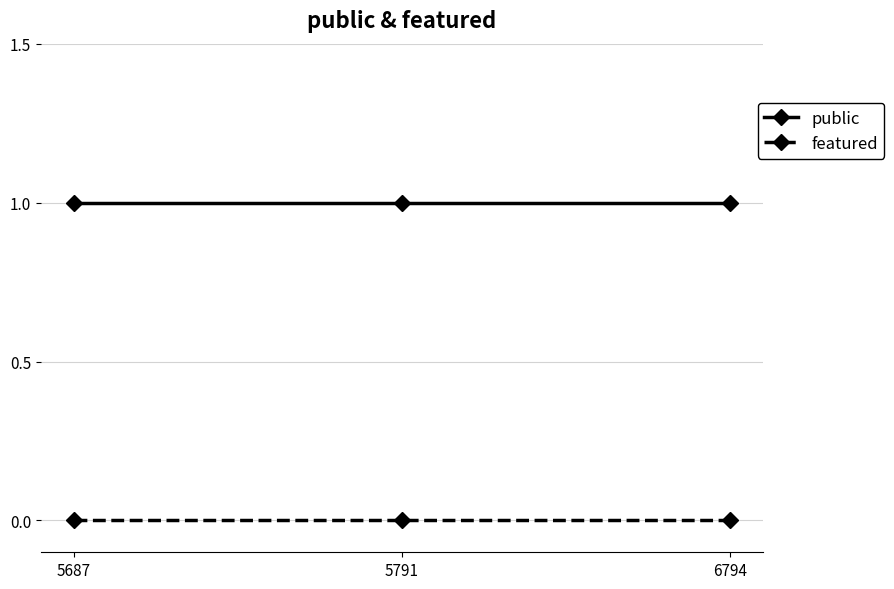

What is the total value across all series at 5791?

1